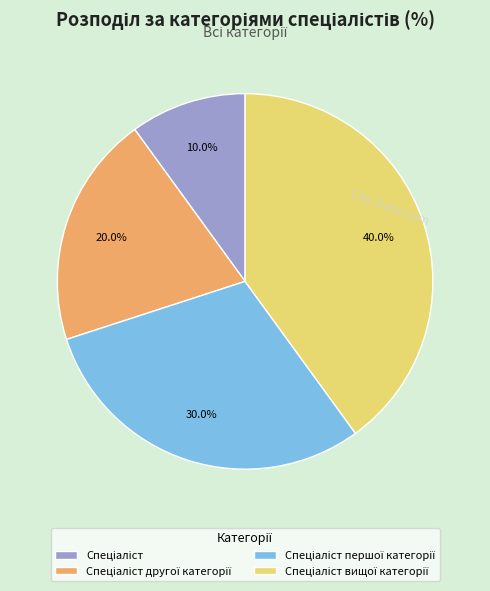

Is there any slice that represents more than half of the pie?

No